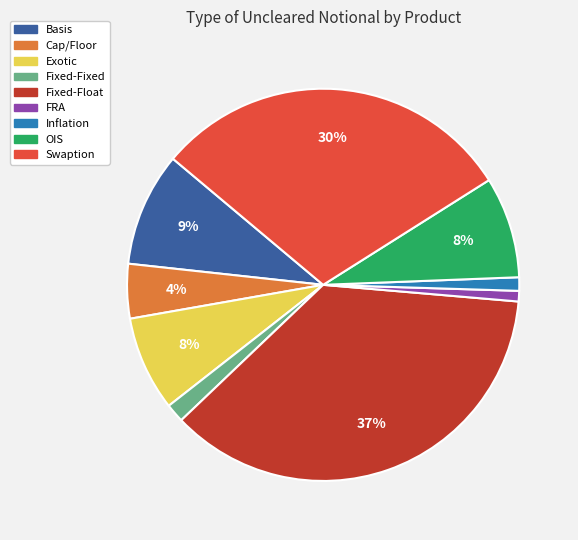

Between Cap/Floor and Swaption, which is larger?

Swaption